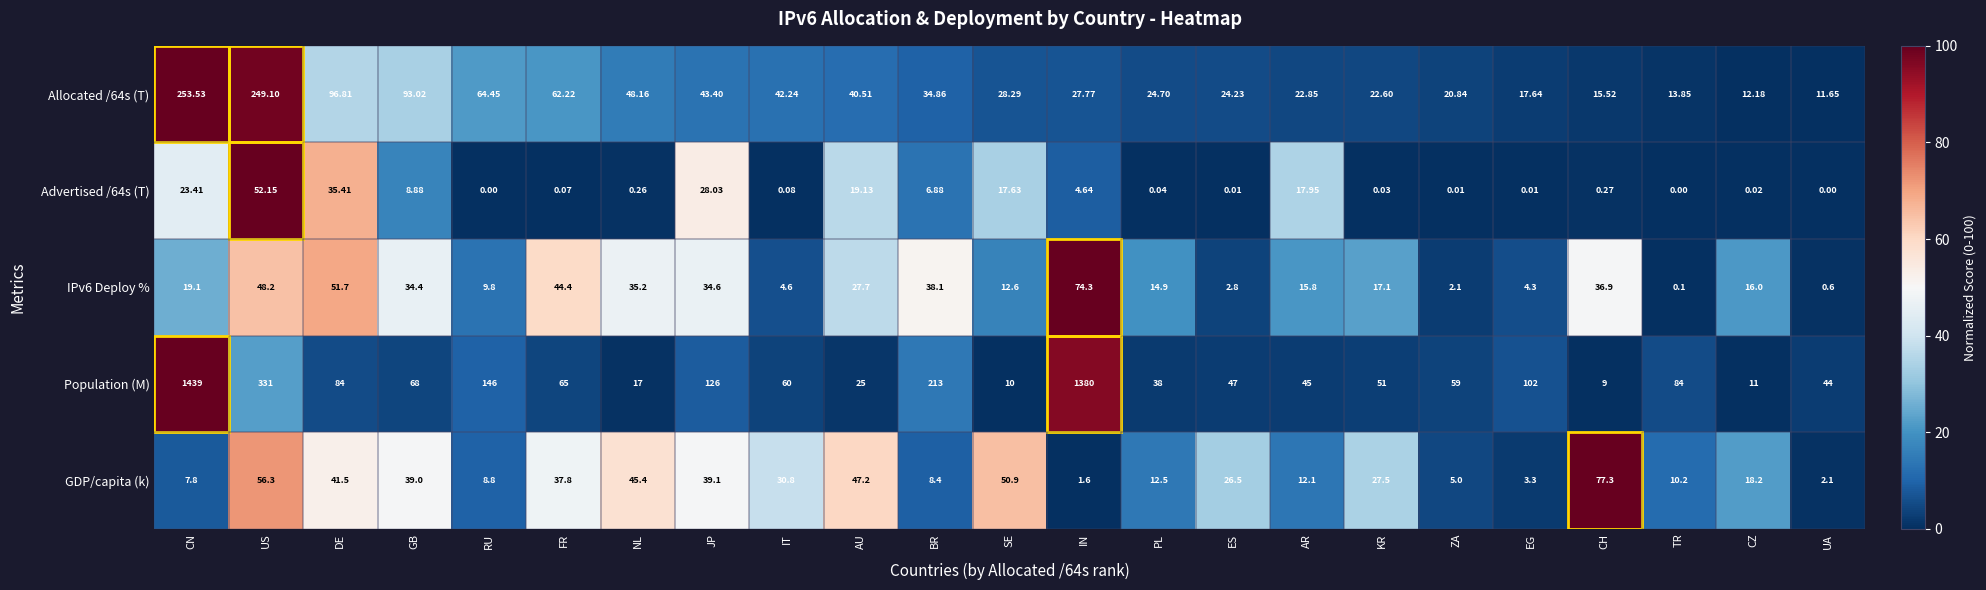

Which series changed the most between EG and UA?

Population (M)